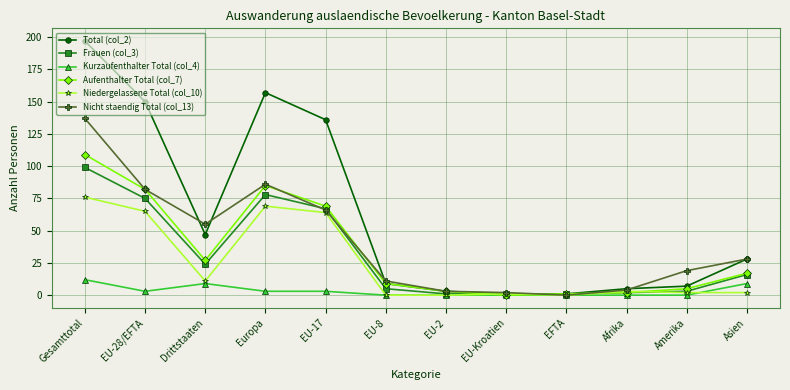

Reading left to right, list all the values displayed in this chart.

Total (col_2): 197	150	47	157	136	9	3	1	1	5	7	28
Frauen (col_3): 99	75	24	78	67	5	1	1	1	2	3	16
Kurzaufenthalter Total (col_4): 12	3	9	3	3	0	0	0	0	0	0	9
Aufenthalter Total (col_7): 109	82	27	85	69	9	3	0	1	2	5	17
Niedergelassene Total (col_10): 76	65	11	69	64	0	0	1	0	3	2	2
Nicht staendig Total (col_13): 137	82	55	86	66	11	3	2	0	4	19	28